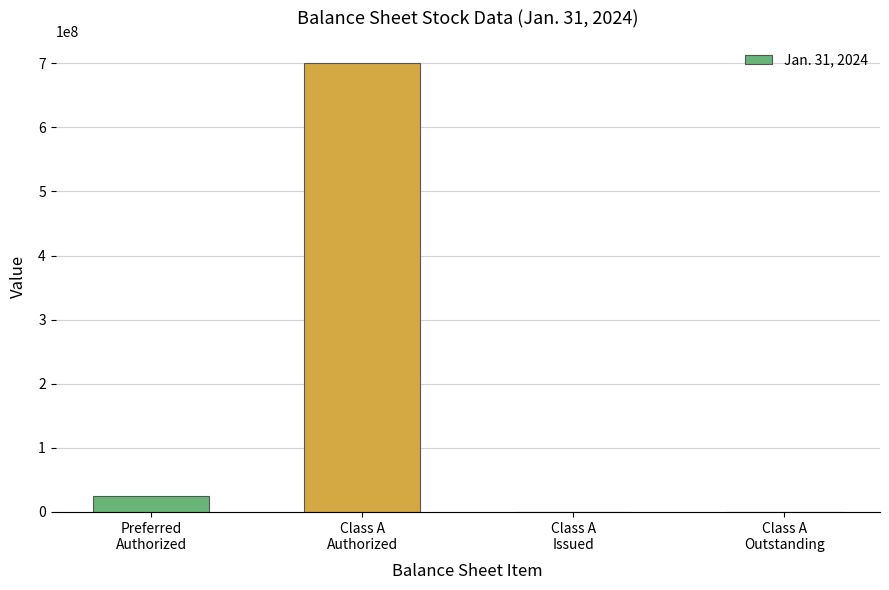

Reading right to left, what are all the values shown in this chart?

268725	268725	700000000	25000000